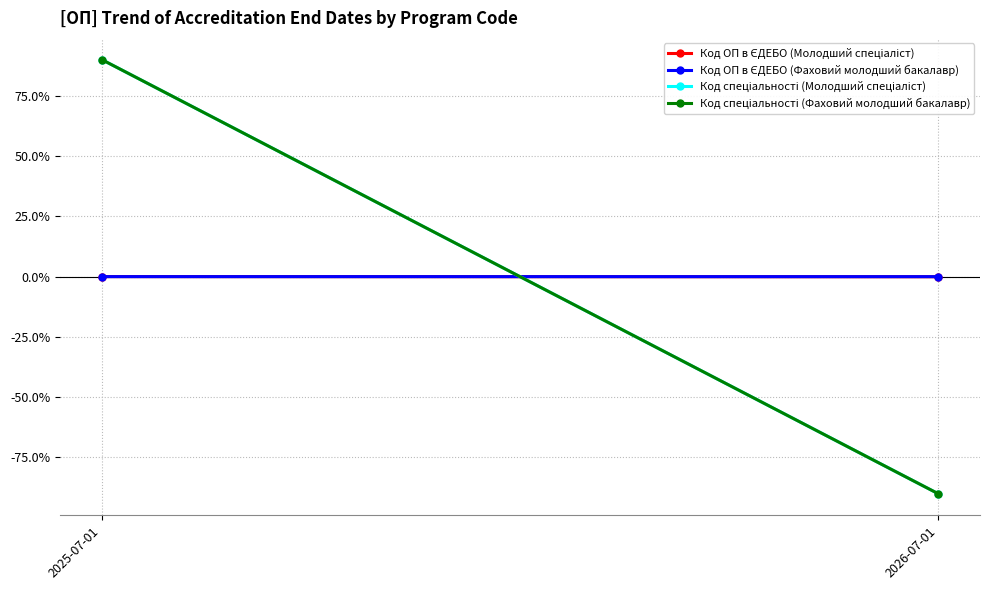

Is the value of Код ОП в ЄДЕБО (Молодший спеціаліст) at 2026-07-01 greater than the value of Код спеціальності (Фаховий молодший бакалавр) at 2026-07-01?

Yes